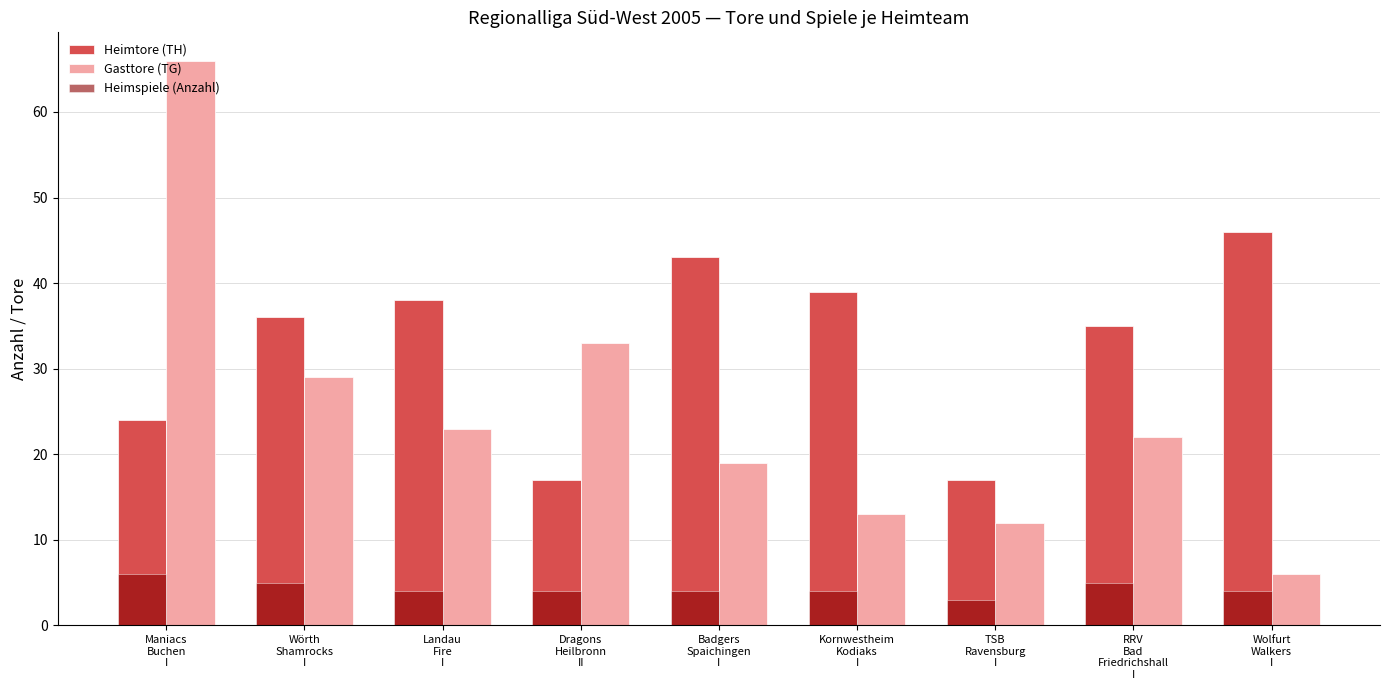

What is the value of the Gasttore (TG) bar at the 2nd from the left?

29